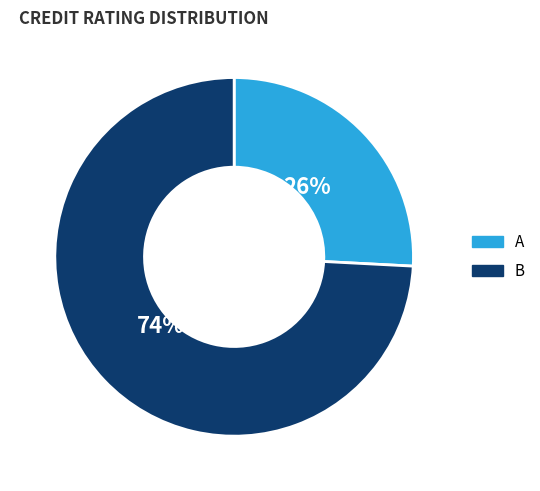

Is there a majority slice in this chart?

Yes